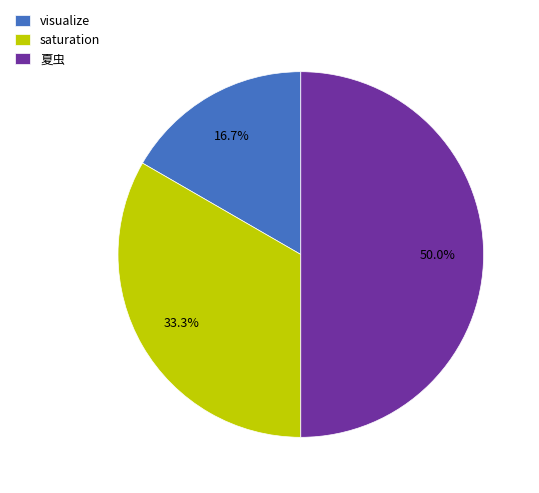

True or false: saturation accounts for 33% of the total.

True